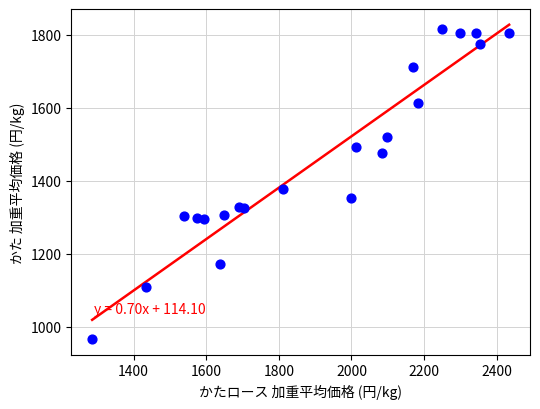

What is the range of X values (max minus min)?

1148.4